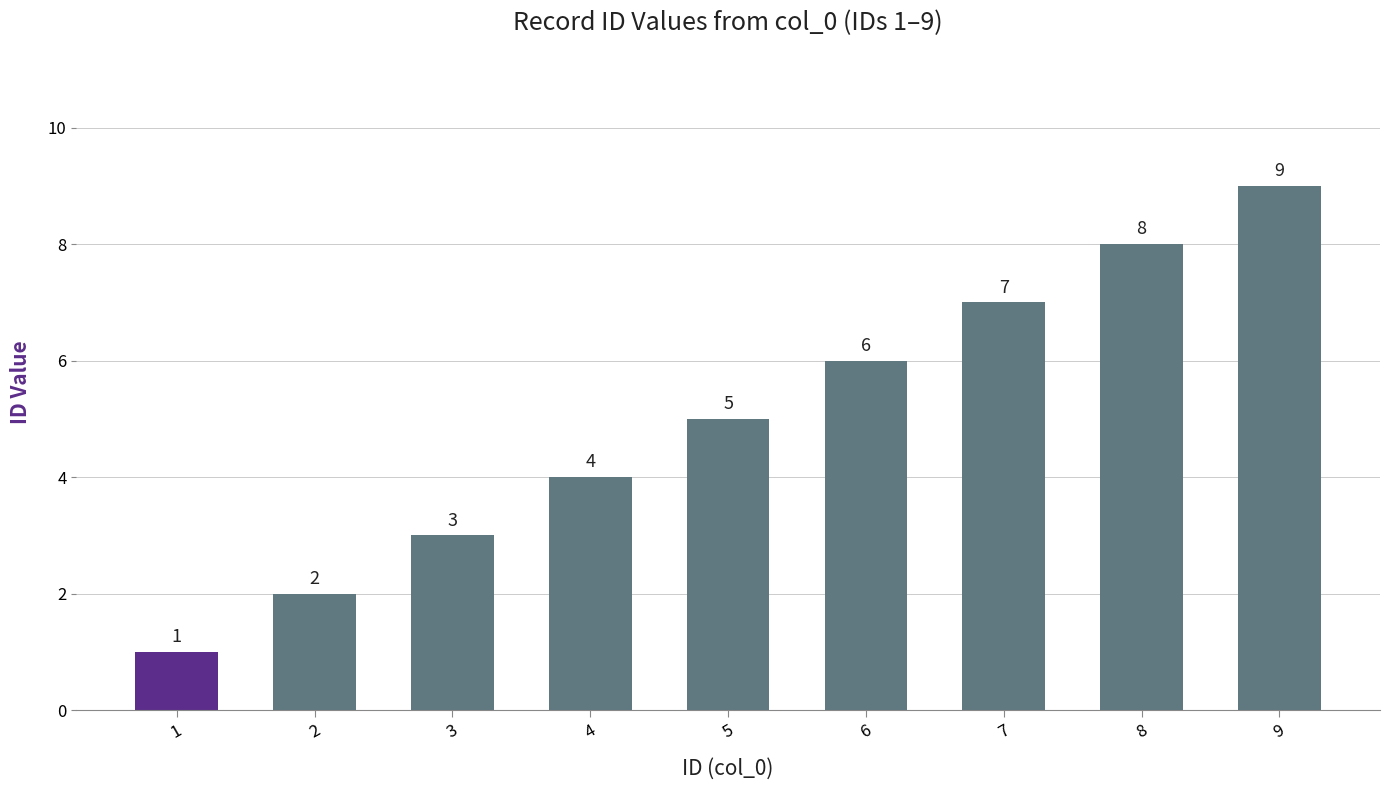

Which has a higher value, 4 or 3?

4